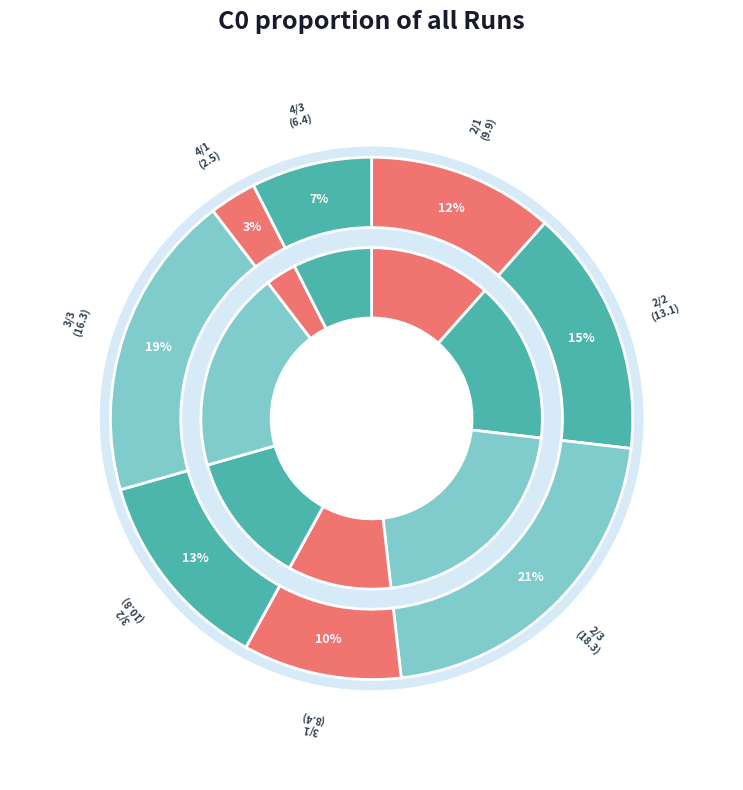

True or false: 2/1 accounts for 12% of the total.

True